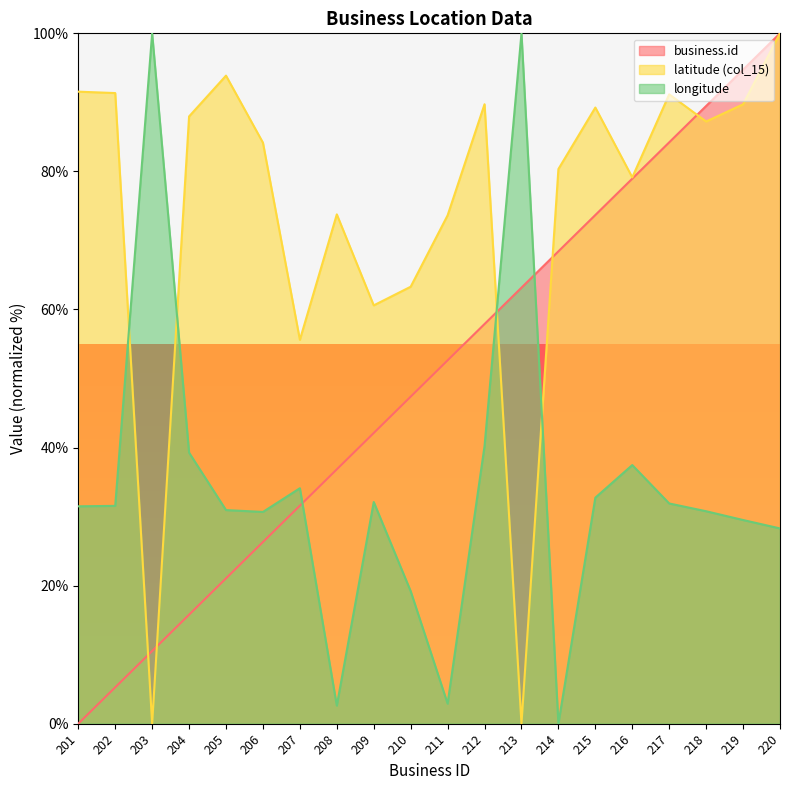

Rank the series at 214 from lowest to highest value.

longitude, business.id, latitude (col_15)